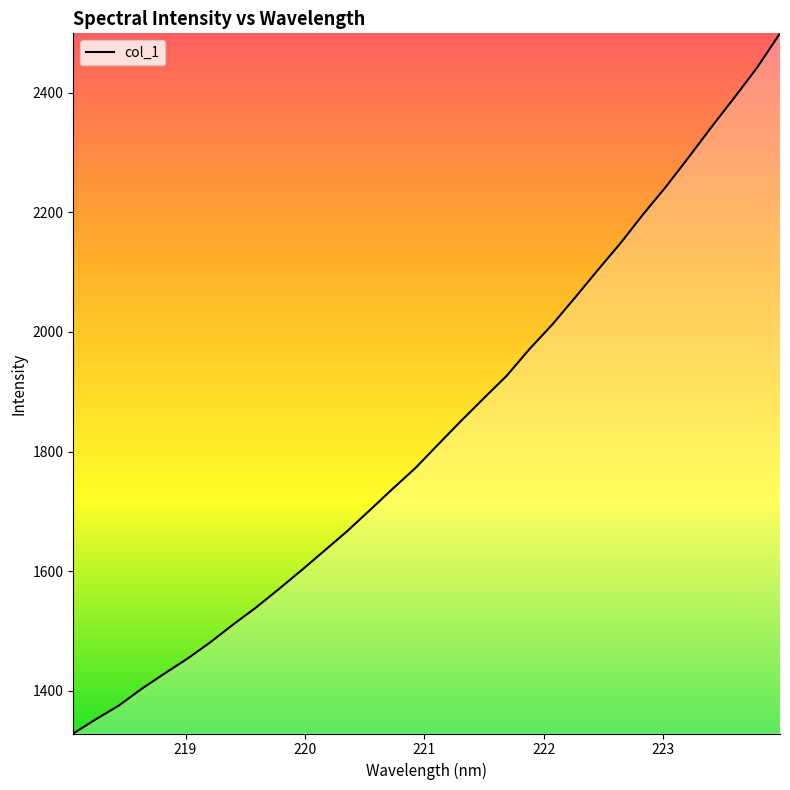

How many lines are shown in the chart?

1